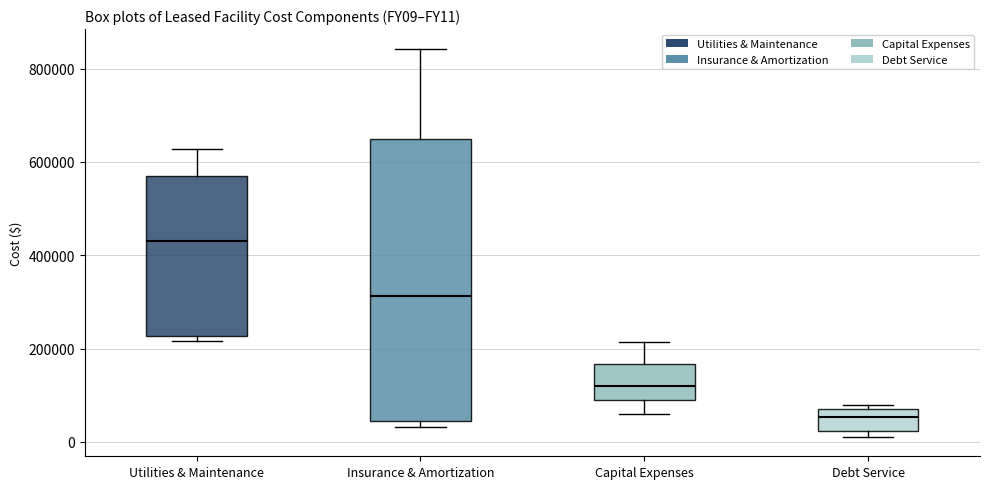

Which box's median line is the lowest?

Debt Service